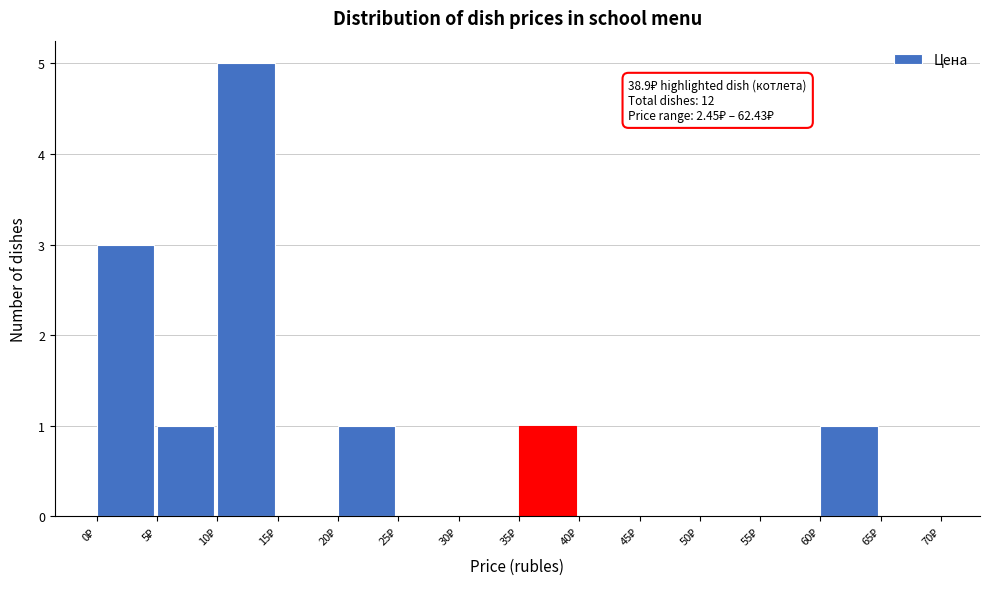

Which range on the x-axis has the tallest bar?

10 to 15